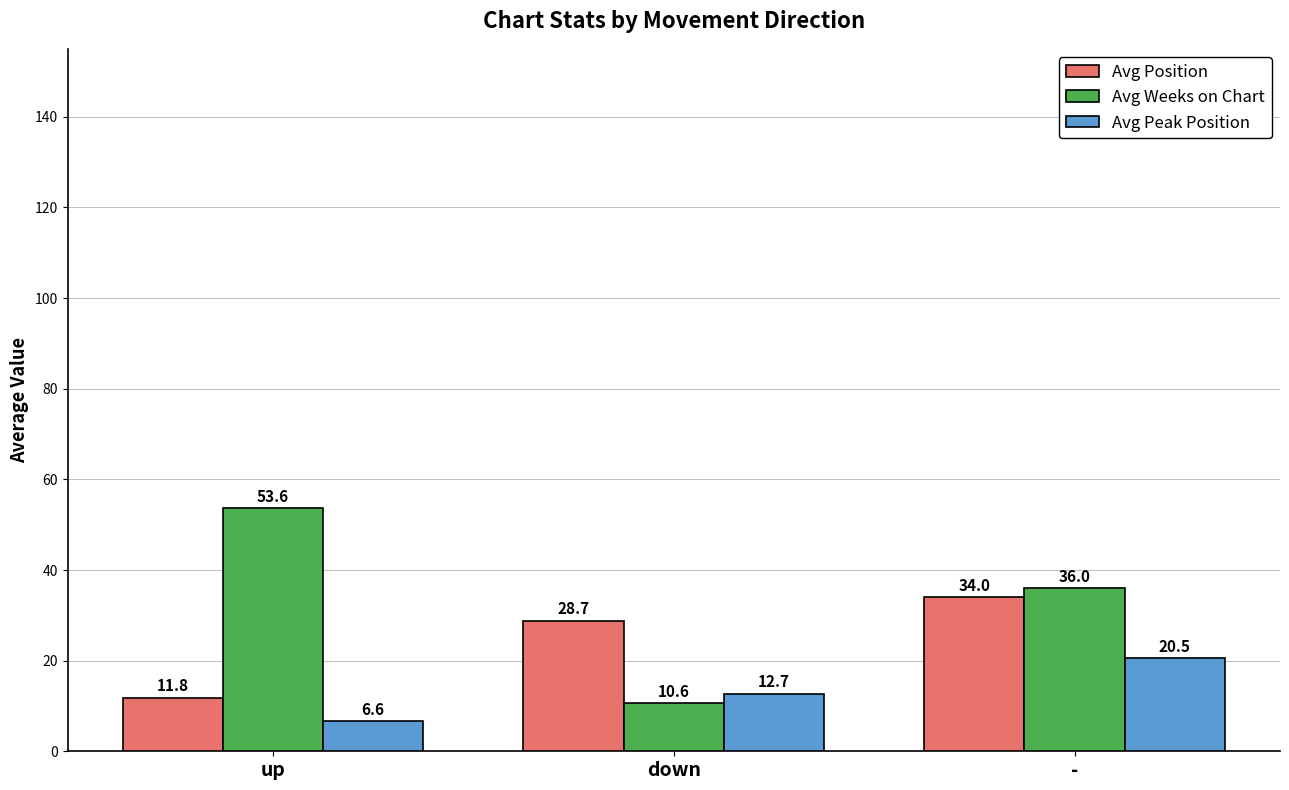

List the series in order of their peak value, lowest first.

Avg Peak Position, Avg Position, Avg Weeks on Chart